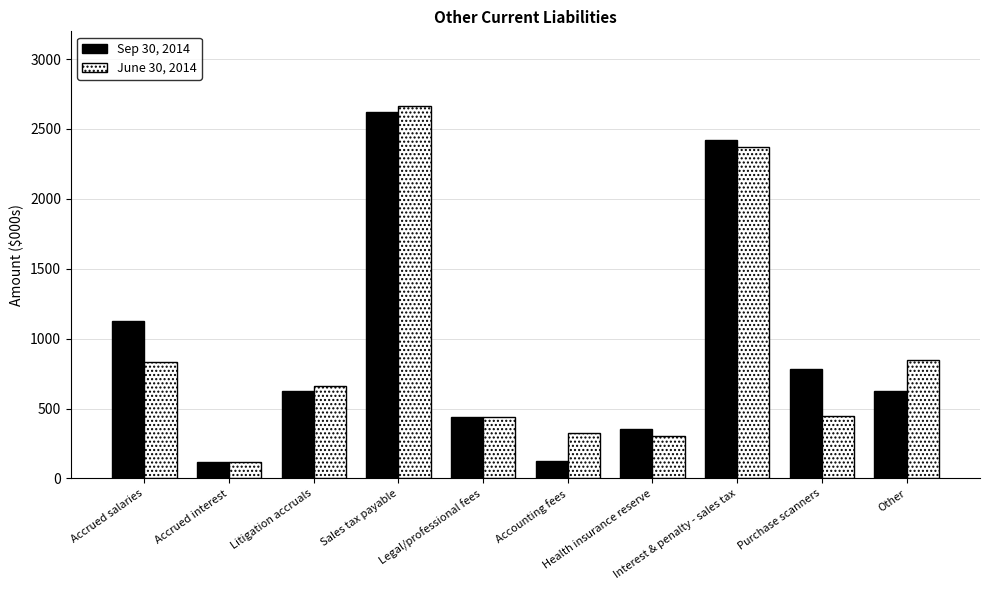

What is the difference between the Sep 30, 2014 values at Accrued salaries and Legal/professional fees?

682